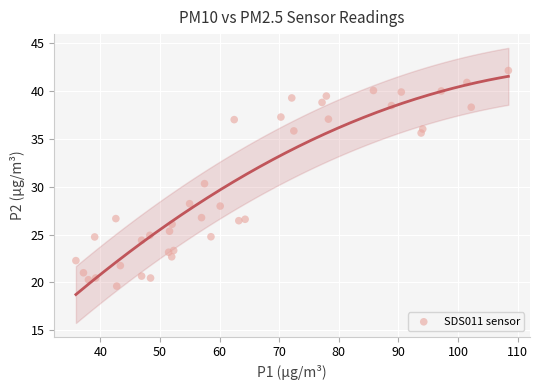

What Y value in the scatter plot is closest to 30?

30.3